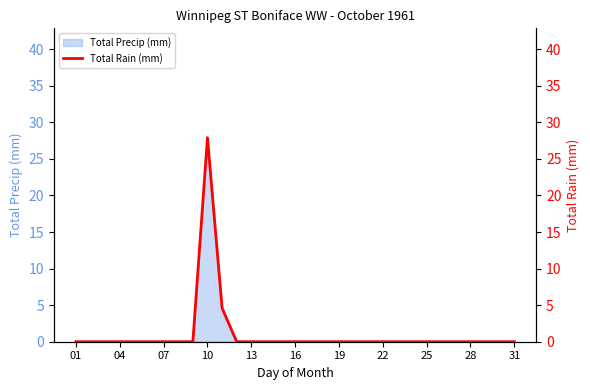

What is the maximum value for Total Precip (mm)?

27.9